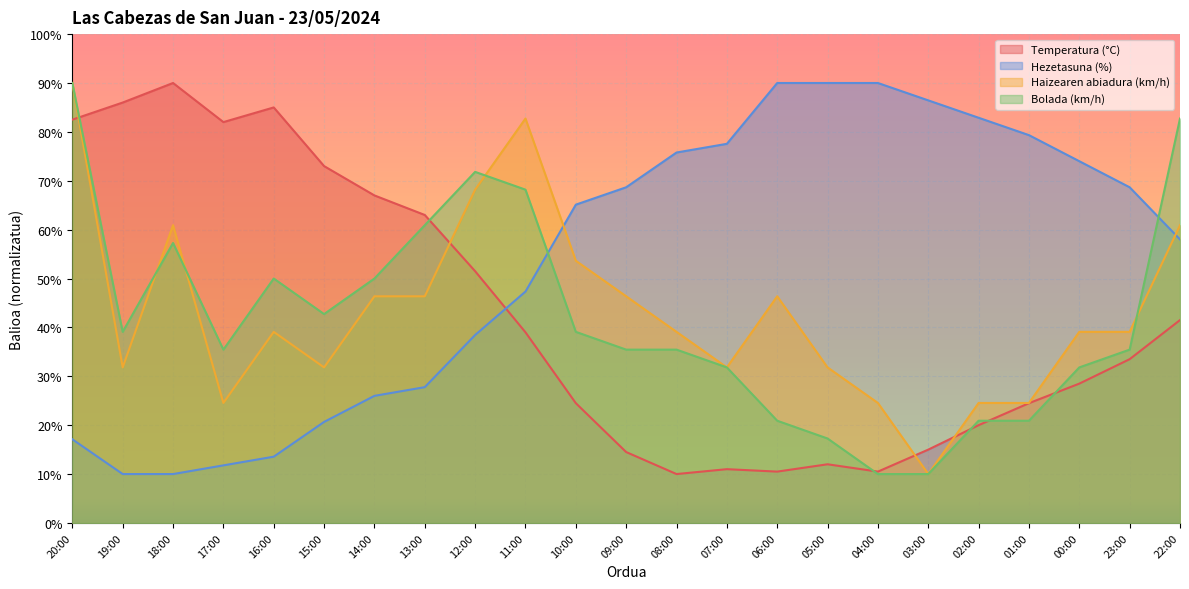

True or false: Haizearen abiadura (km/h) has more than 2 points higher than both neighbors.

True